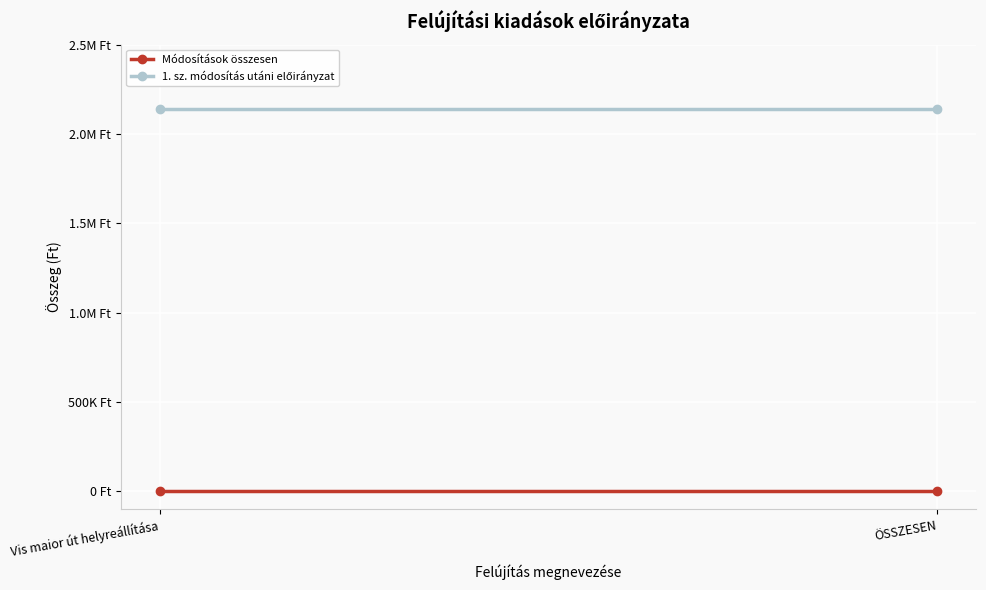

At Vis maior út helyreállítása, list the series in order from smallest to largest.

Módosítások összesen, 1. sz. módosítás utáni előirányzat